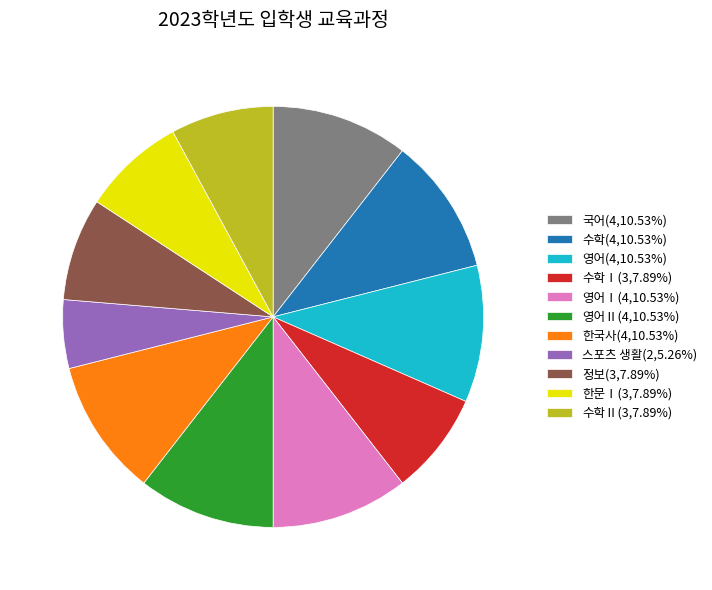

Does any single category account for the majority?

No